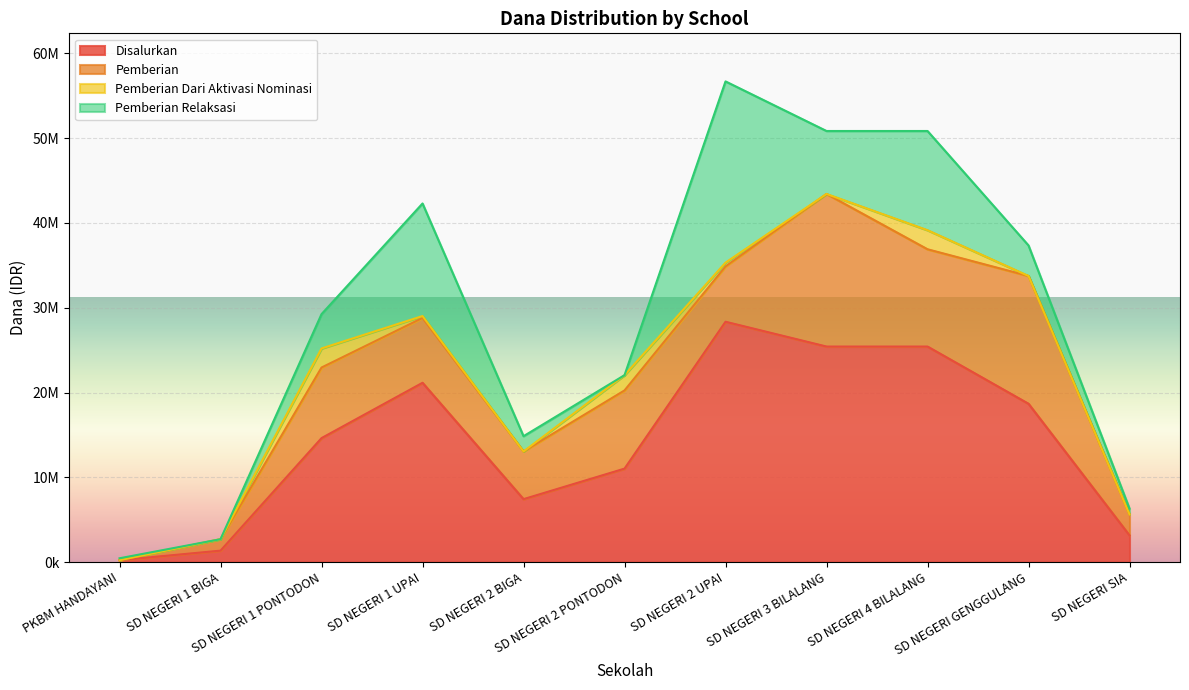

What are all the series names shown in the legend?

Disalurkan, Pemberian, Pemberian Dari Aktivasi Nominasi, Pemberian Relaksasi